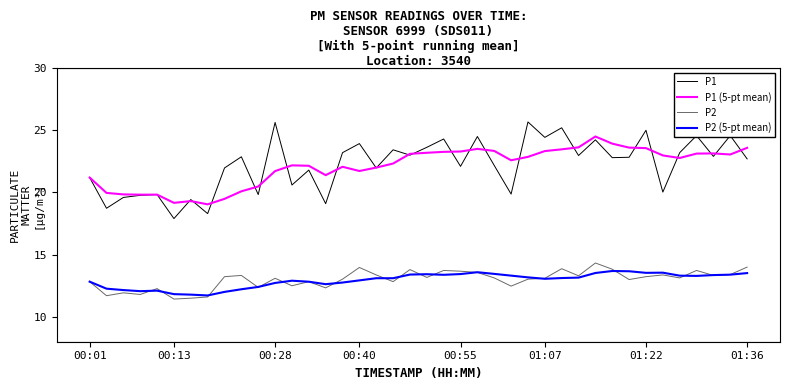

True or false: P1 and P2 cross at least once.

False